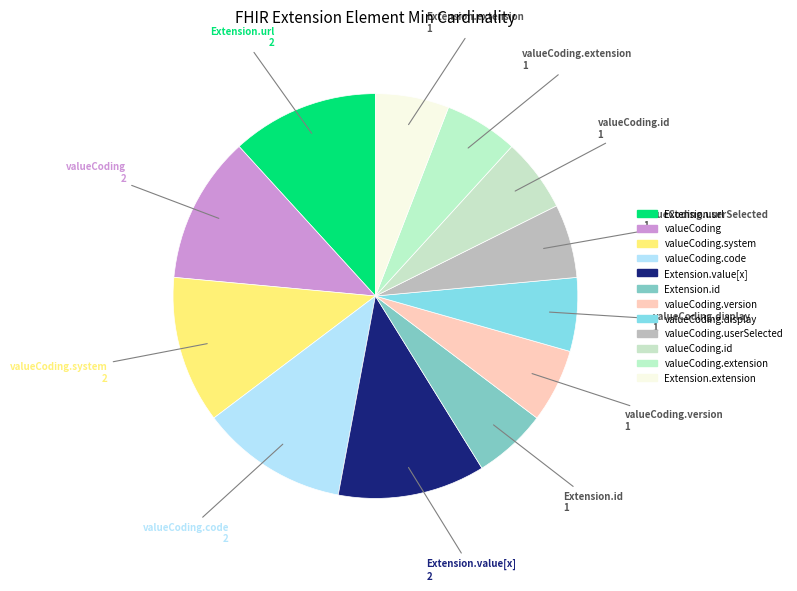

Count the number of slices in the pie.

12